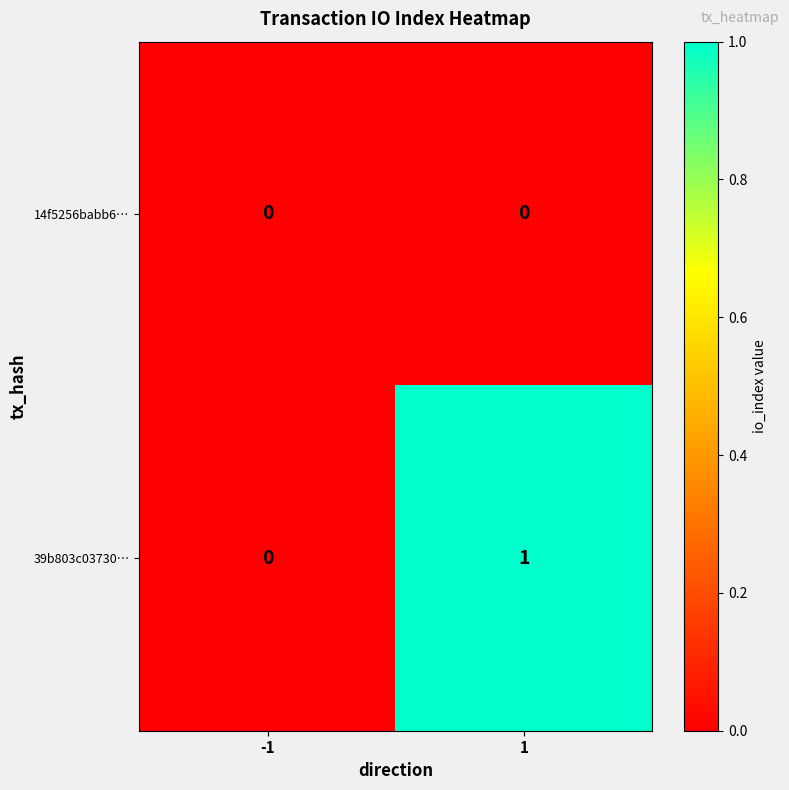

Rank the series by their average value, from highest to lowest.

39b803c03730…, 14f5256babb6…